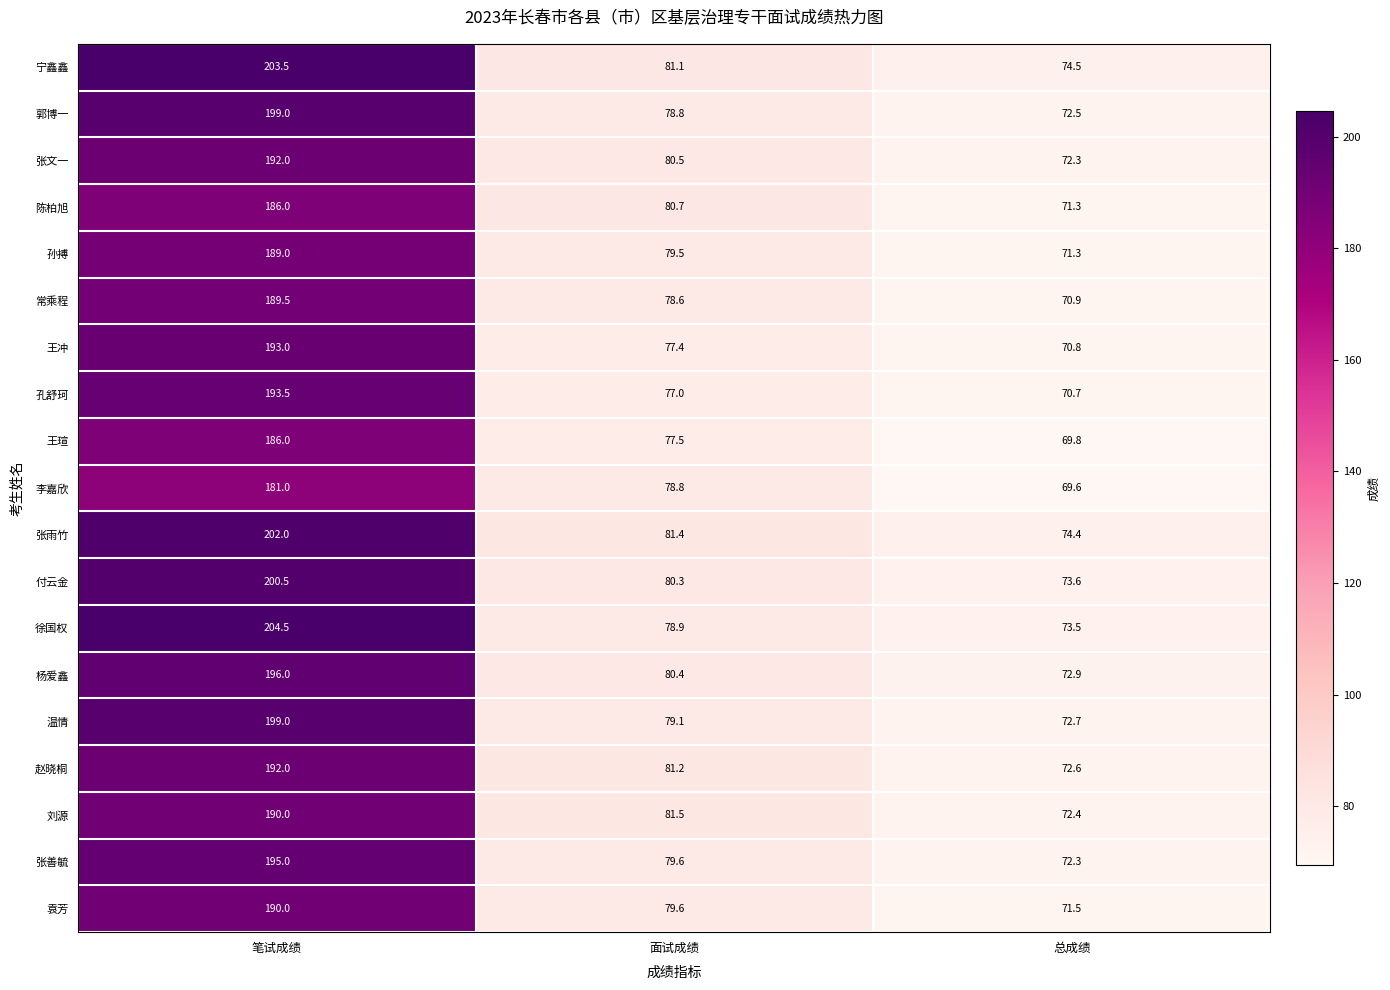

Which category has the lowest value across all series?

总成绩